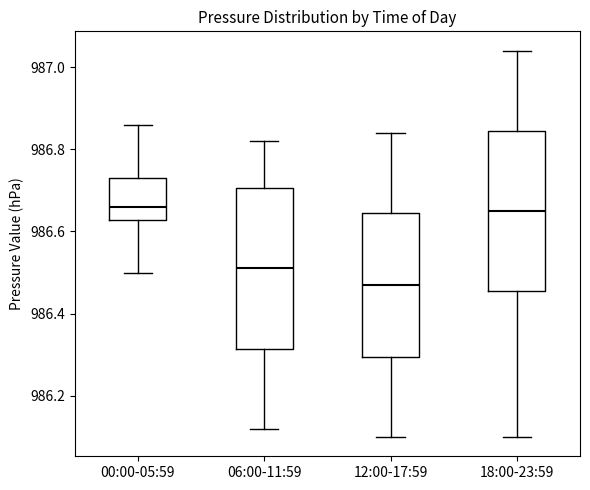

Where does the median line of the box for 00:00-05:59 sit on the y-axis? The values are not printed on the chart, so give them approximately, as read against the axis.

986.66